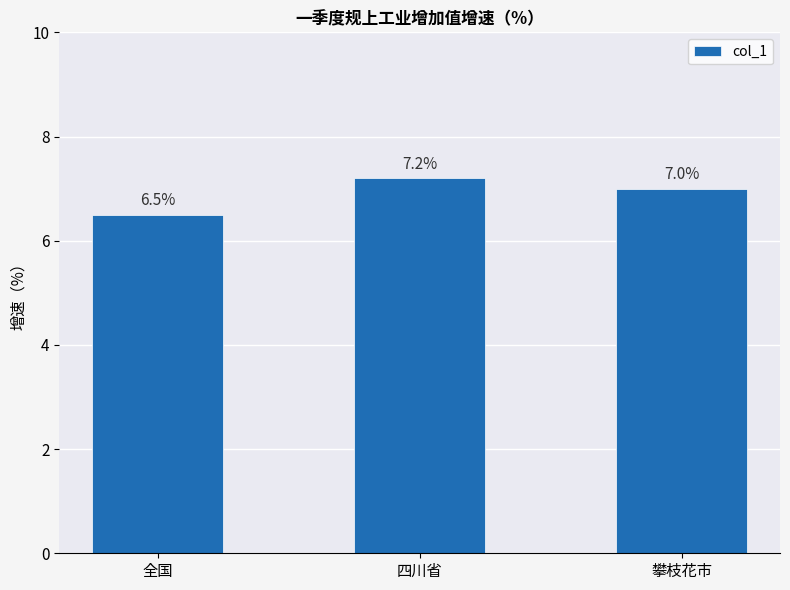

What is the label of the 2nd bar from the right?

四川省